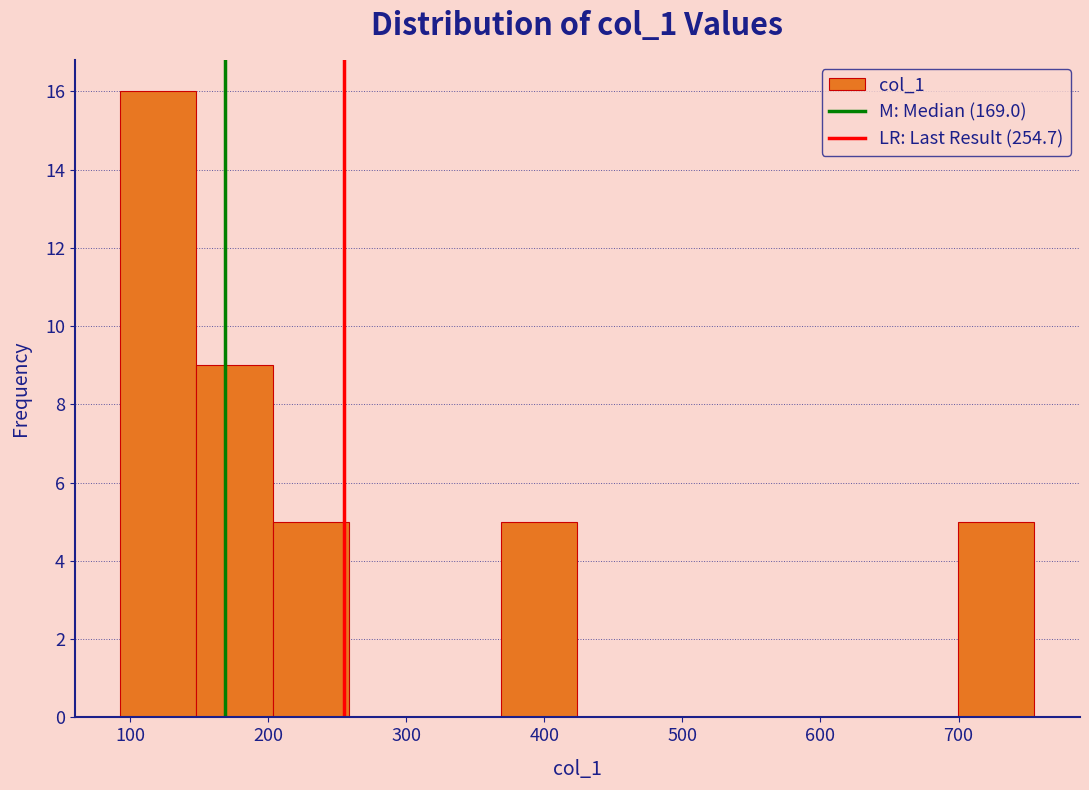

What is the height of the bar covering 150 to 200 on the x-axis? Neither the bar edges nor the heights are printed on the chart, so give them approximately, as read against the axes.

9